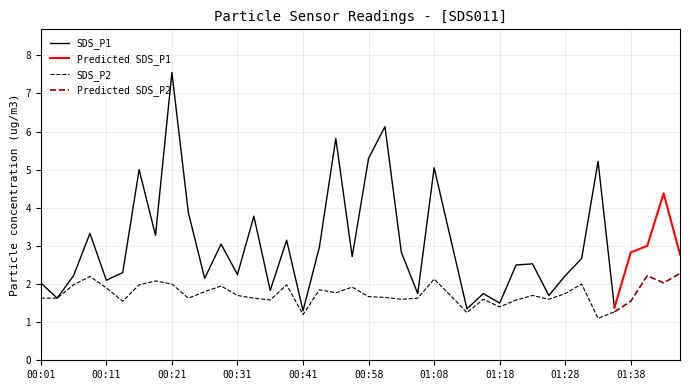

What is the minimum value for SDS_P1?

1.3